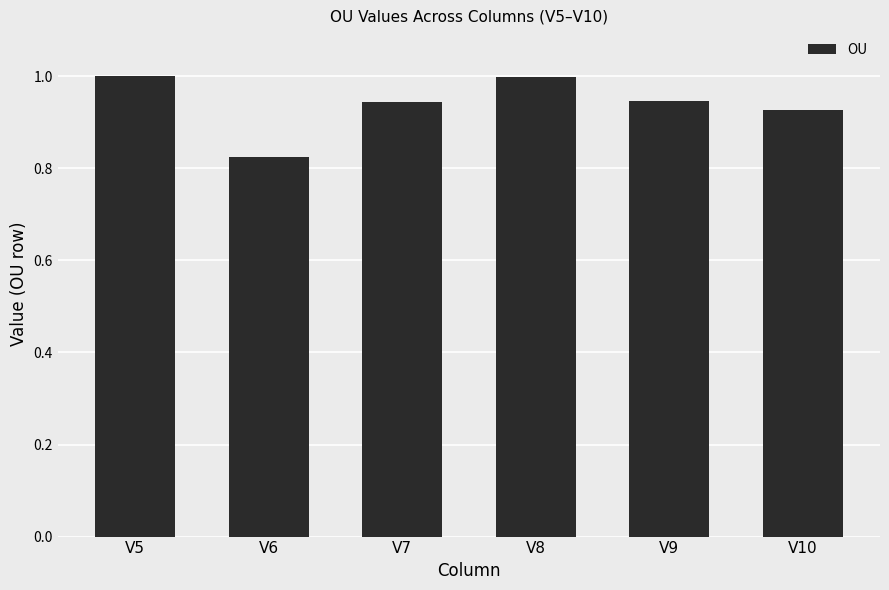

The chart shows a value of 1.0 at V5. True or false?

True